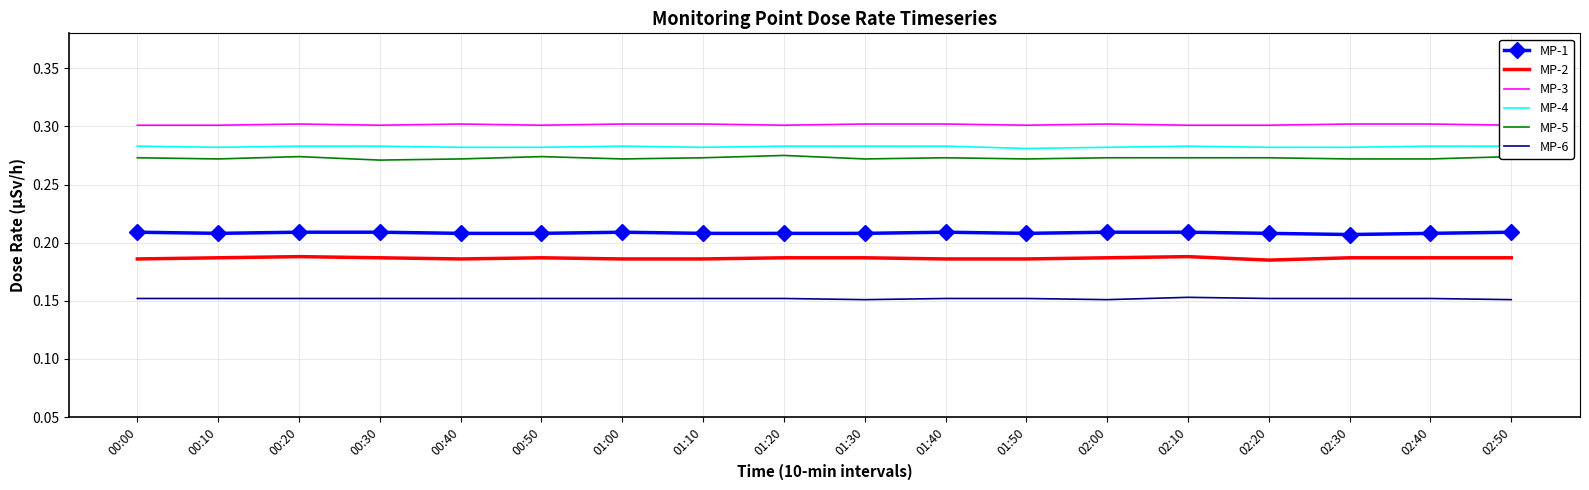

In MP-2, how many points are lower than both neighbors (excluding endpoints)?

2